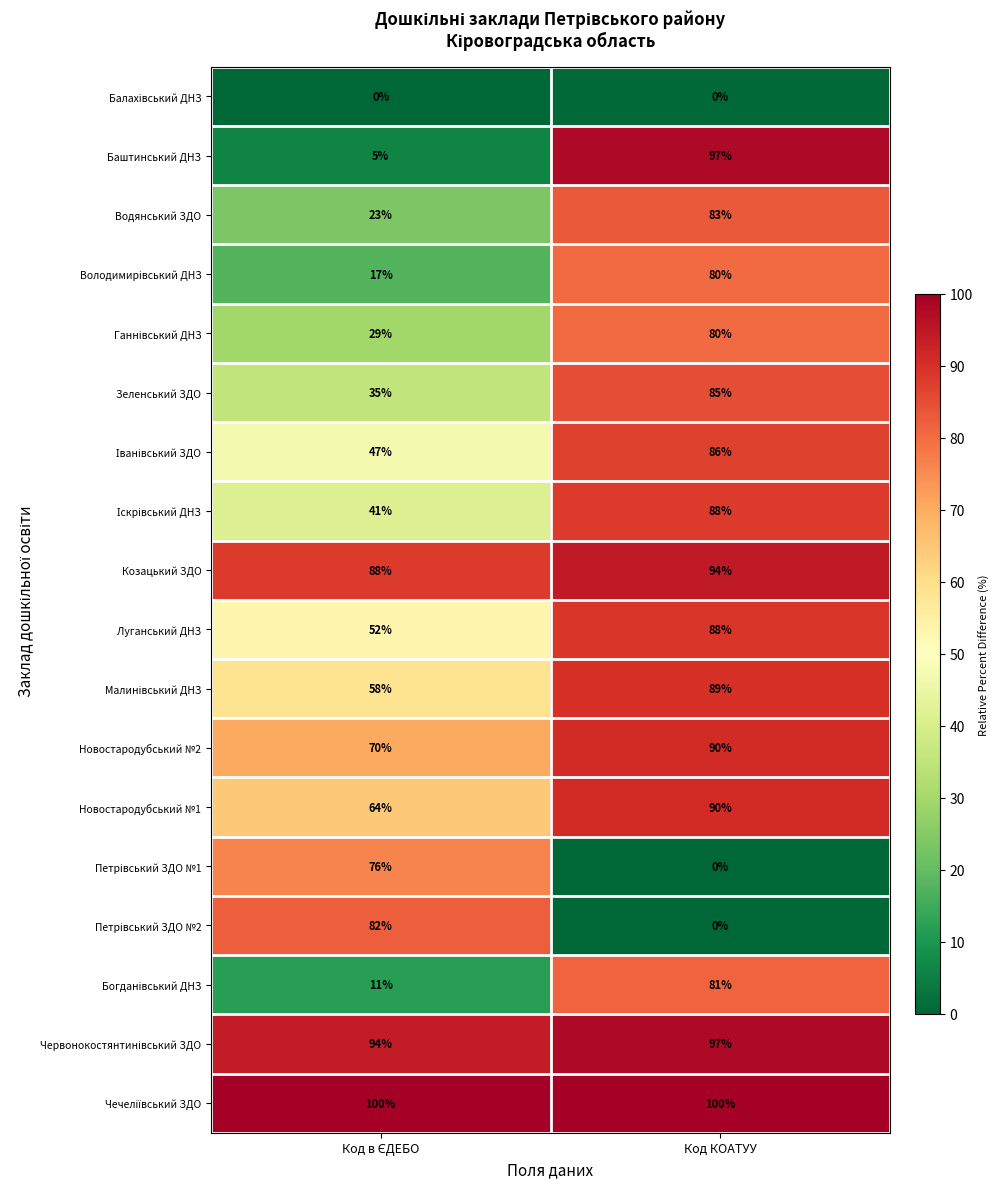

The value of Луганський ДНЗ at Код КОАТУУ is 115. True or false?

False